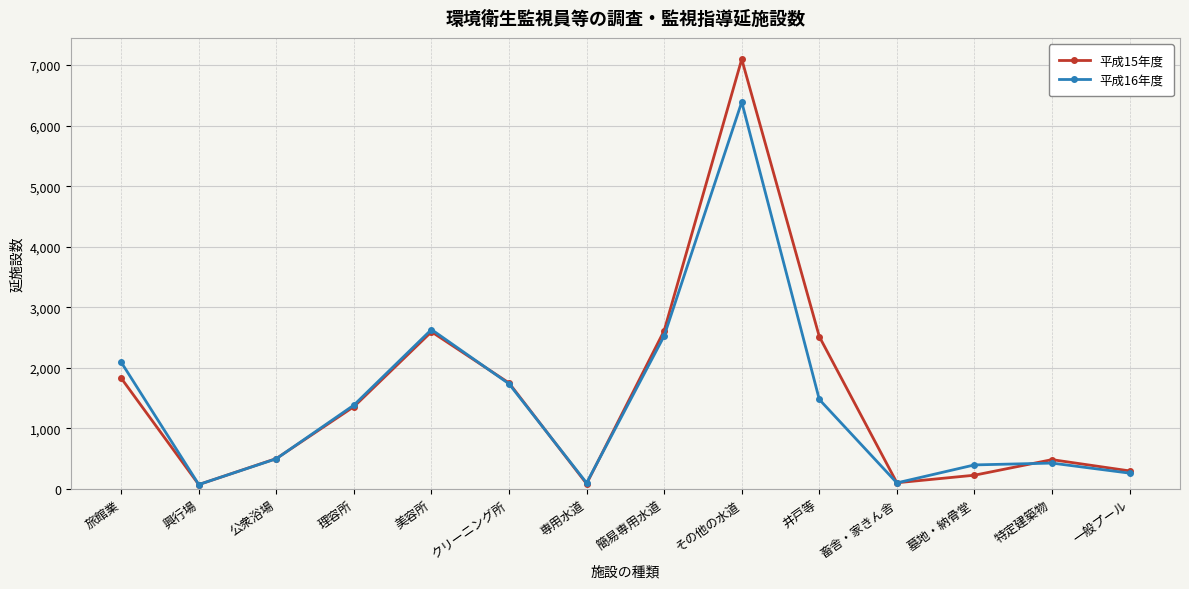

What is the greatest value displayed?

7098